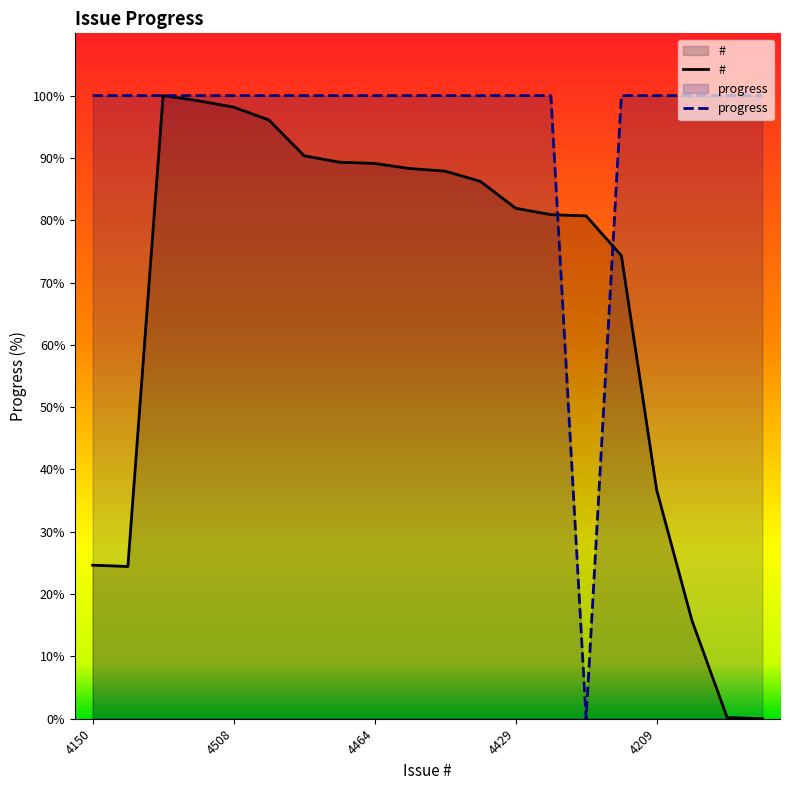

Reading left to right, what are all the values shown in this chart?

#: 4150=24.6	4149=24.4	4517=100.0	4513=99.2	4508=98.2	4498=96.1	4470=90.3	4465=89.3	4464=89.1	4460=88.3	4458=87.9	4450=86.2	4429=81.9	4424=80.9	4423=80.7	4392=74.3	4209=36.8	4107=15.8	4031=0.2	4030=0.0
progress: 4150=100.0	4149=100.0	4517=100.0	4513=100.0	4508=100.0	4498=100.0	4470=100.0	4465=100.0	4464=100.0	4460=100.0	4458=100.0	4450=100.0	4429=100.0	4424=100.0	4423=0.0	4392=100.0	4209=100.0	4107=100.0	4031=100.0	4030=100.0